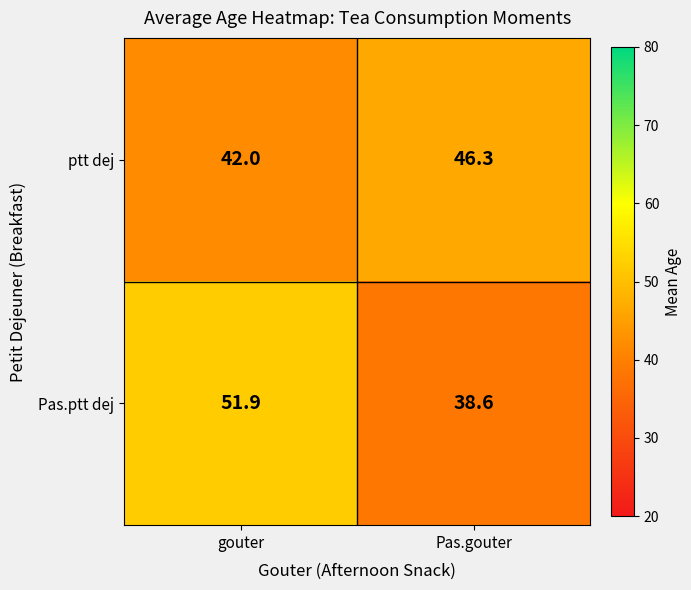

At how many categories does at least one series exceed 38?

2